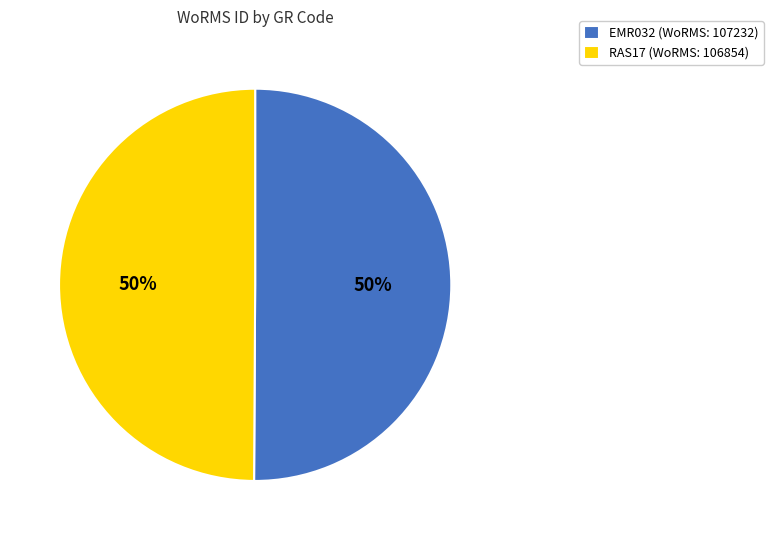

To the nearest percent, what percentage of the pie is EMR032?

50%